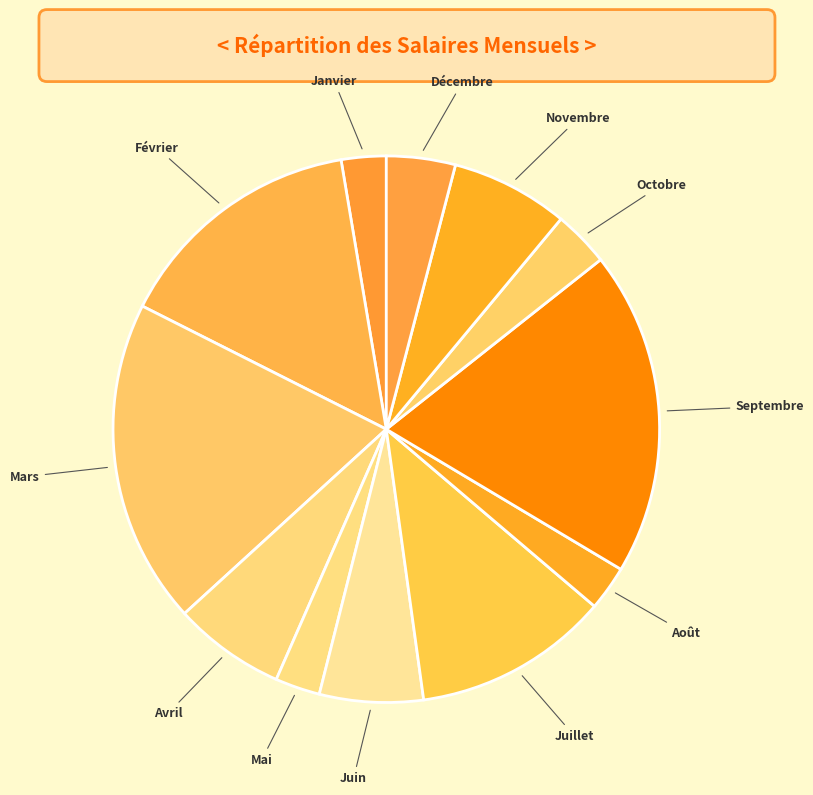

Which has a higher value, Octobre or Septembre?

Septembre